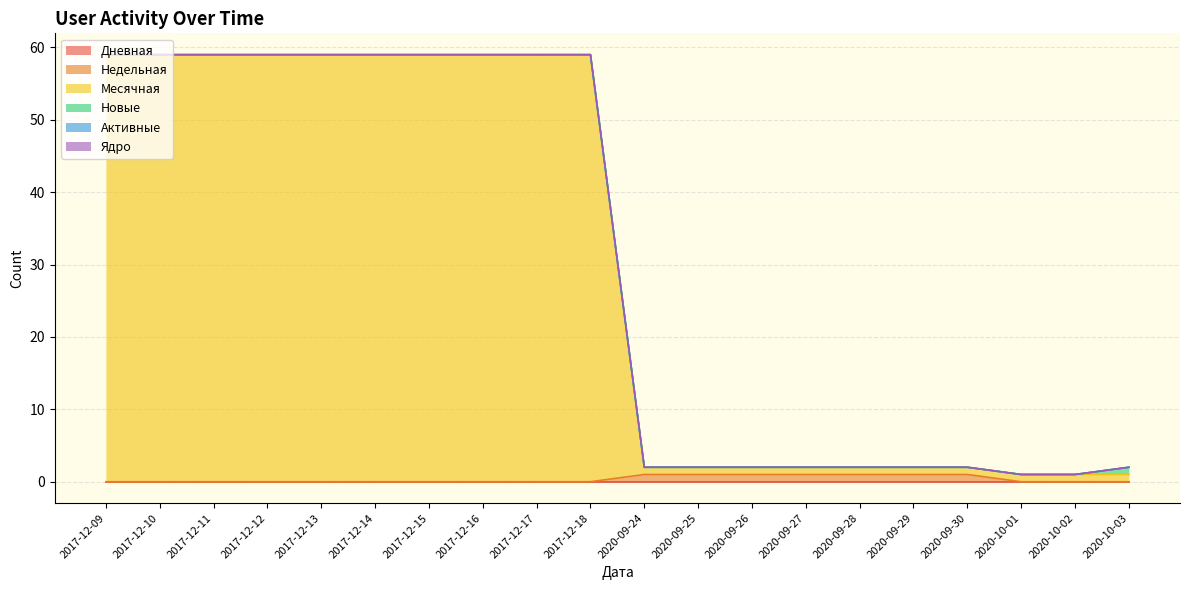

Which series changed the most between 2020-09-24 and 2020-10-01?

Недельная